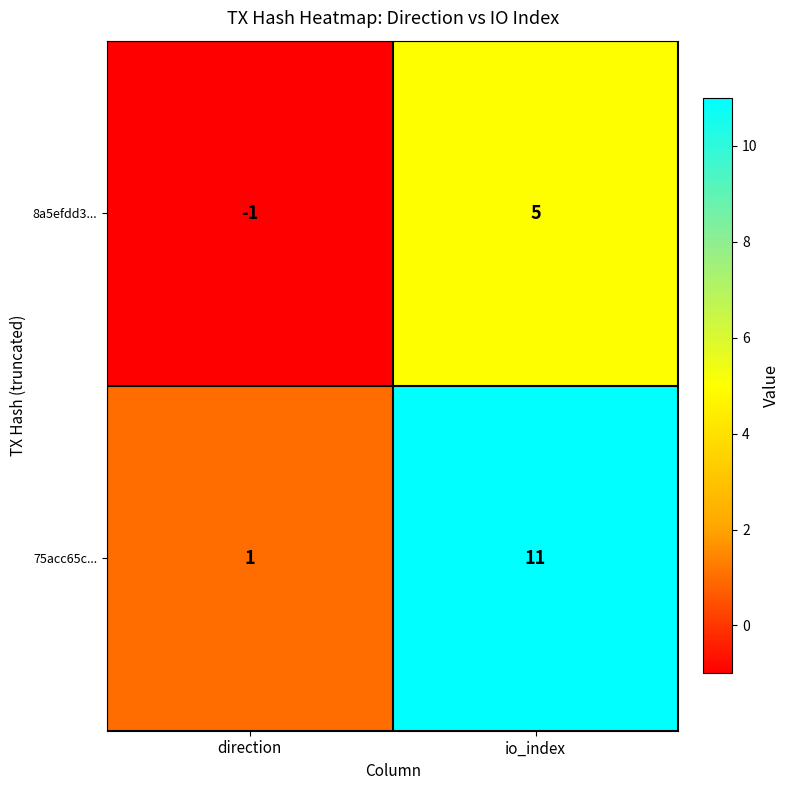

What is the total value across all series at io_index?

16